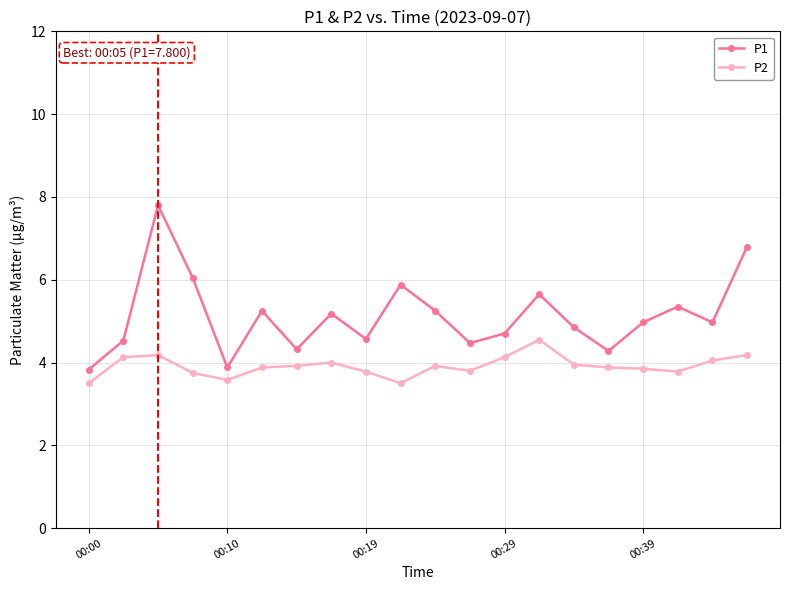

What is the value of the P1 point at the 5th from the left?

3.9